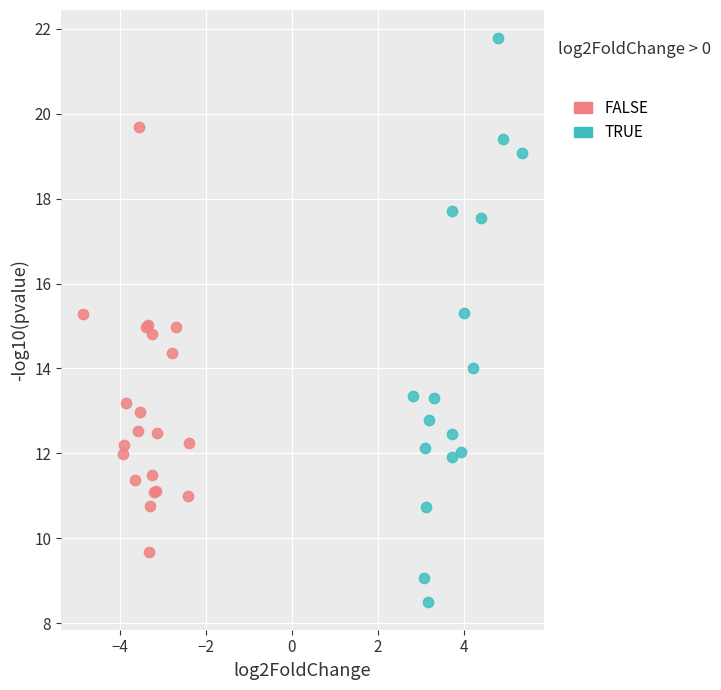

Which series has the largest Y range (max minus min)?

TRUE